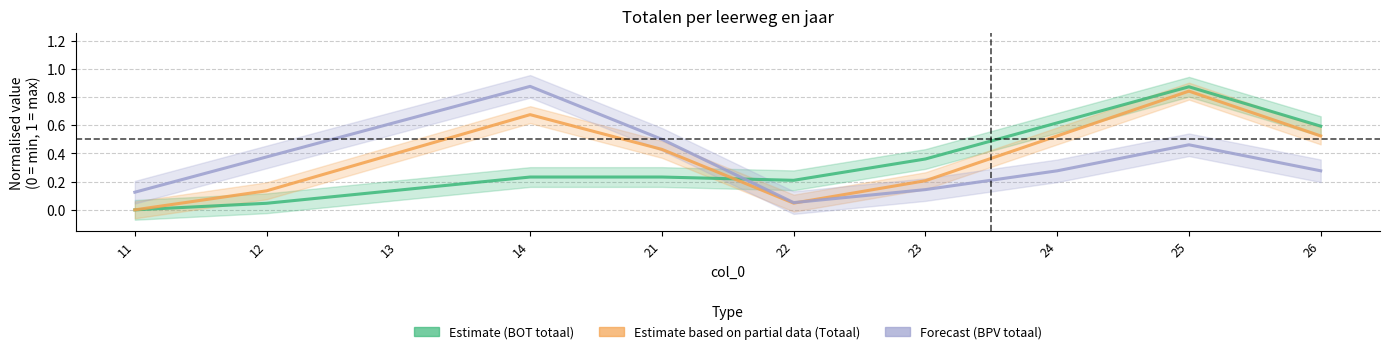

True or false: Estimate (BOT totaal) and Estimate based on partial data (Totaal) cross at least once.

True